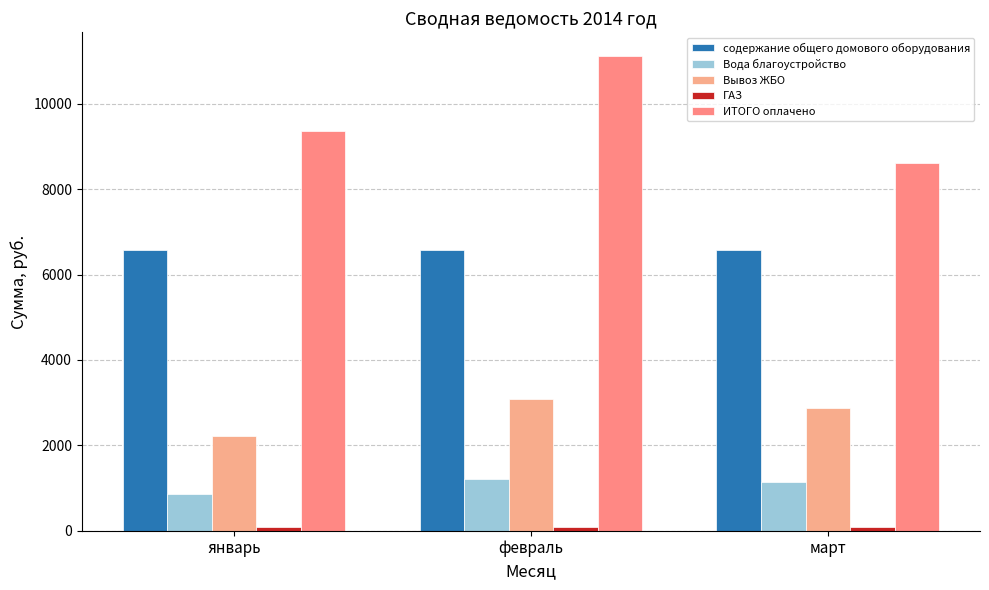

What is the label of the 2nd bar from the right?

февраль